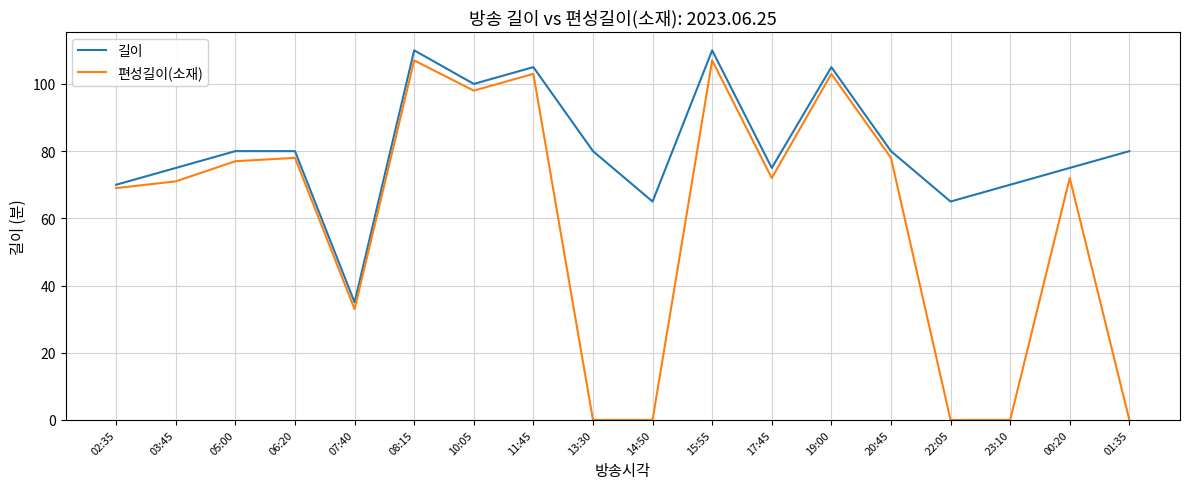

Is this an area chart (filled region under the line)?

No